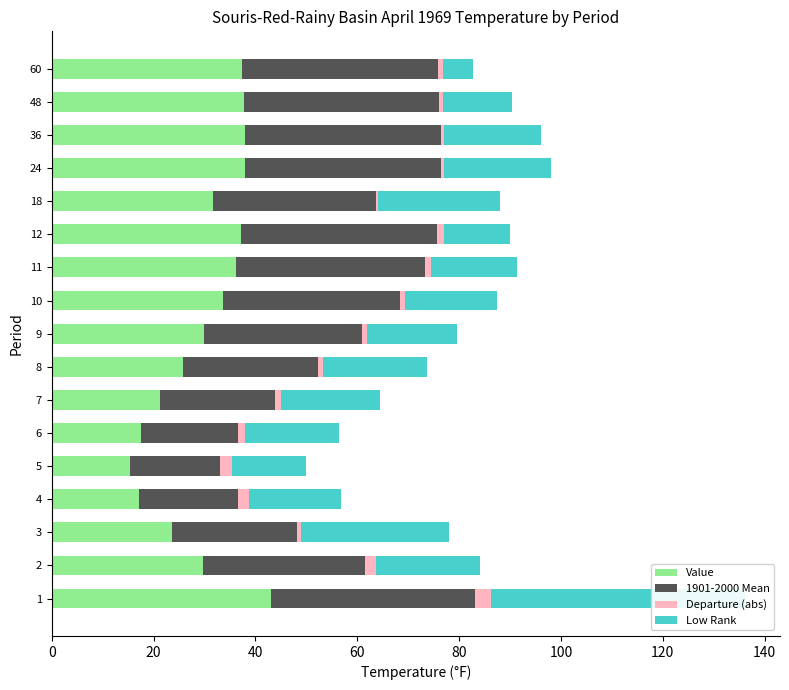

Which series has the widest spread of values?

Low Rank